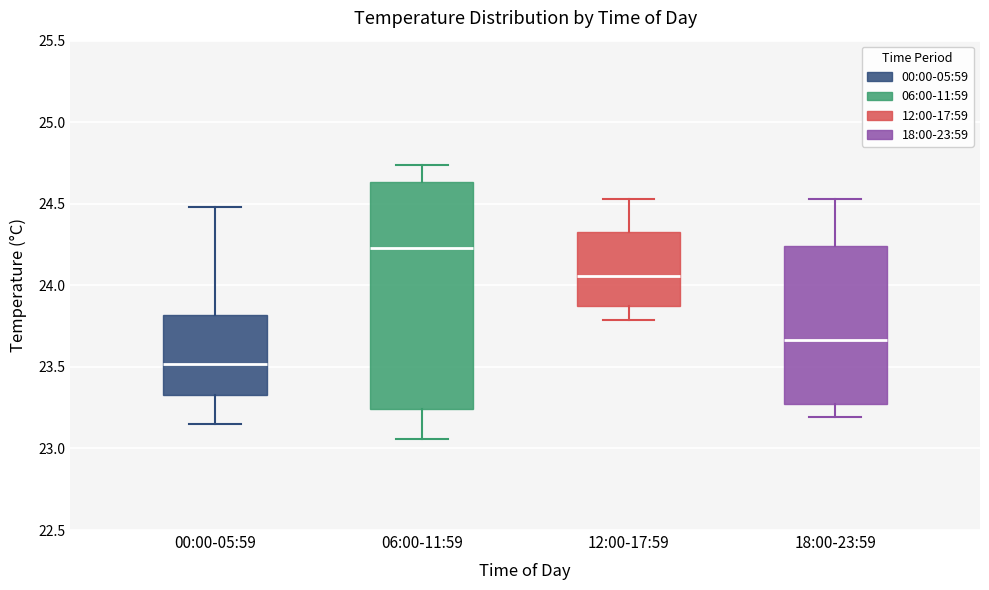

Reading left to right, transcribe this box plot: for each box, give where its median line is, the range the box spans, and where its two whiskers end, as read against the y-axis. The values are not printed on the chart, so give them approximately, as read against the axis.

00:00-05:59: median 23.50, box 23.35 to 23.80, whiskers 23.15 to 24.50
06:00-11:59: median 24.25, box 23.25 to 24.65, whiskers 23.05 to 24.75
12:00-17:59: median 24.05, box 23.85 to 24.35, whiskers 23.80 to 24.55
18:00-23:59: median 23.65, box 23.30 to 24.25, whiskers 23.20 to 24.55